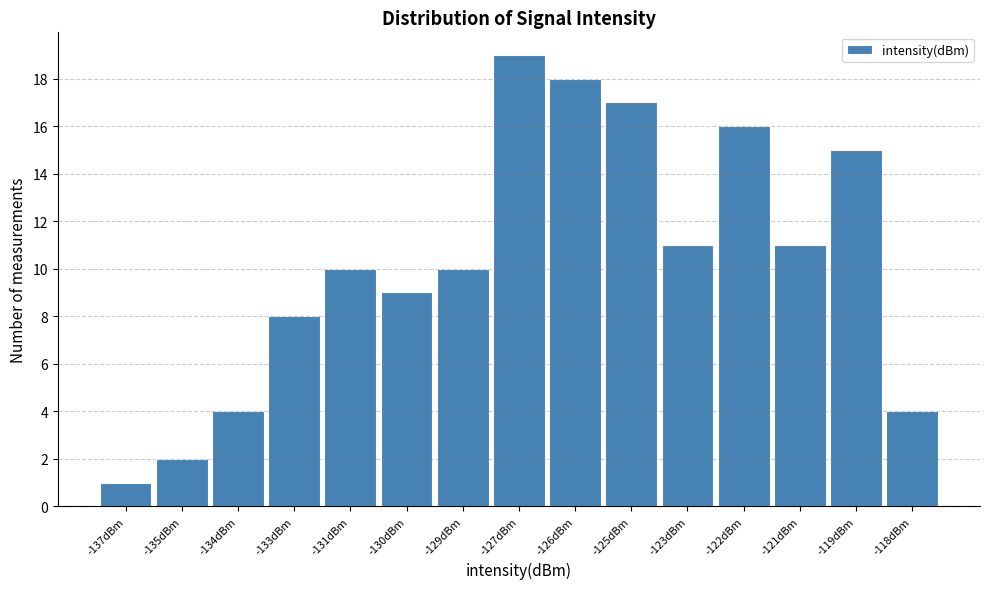

Reading left to right, transcribe all the data shown in this chart.

-137dBm=1	-135dBm=2	-134dBm=4	-133dBm=8	-131dBm=10	-130dBm=9	-129dBm=10	-127dBm=19	-126dBm=18	-125dBm=17	-123dBm=11	-122dBm=16	-121dBm=11	-119dBm=15	-118dBm=4